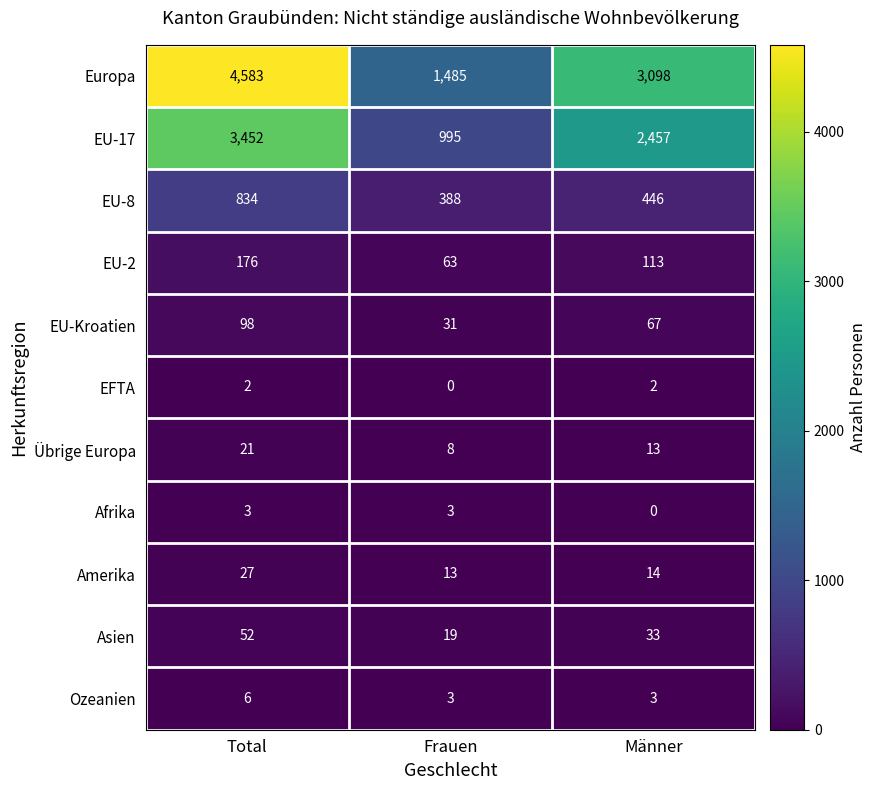

Which series has the largest range (max minus min)?

Europa